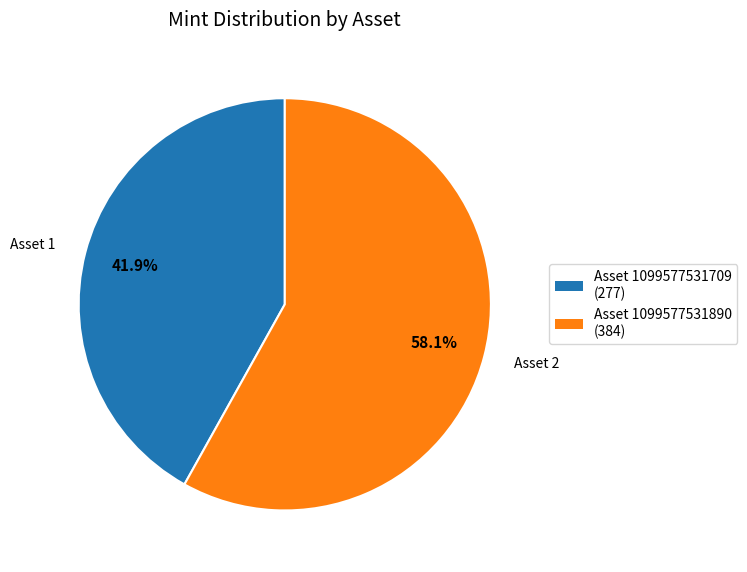

Is there any slice that represents more than half of the pie?

Yes